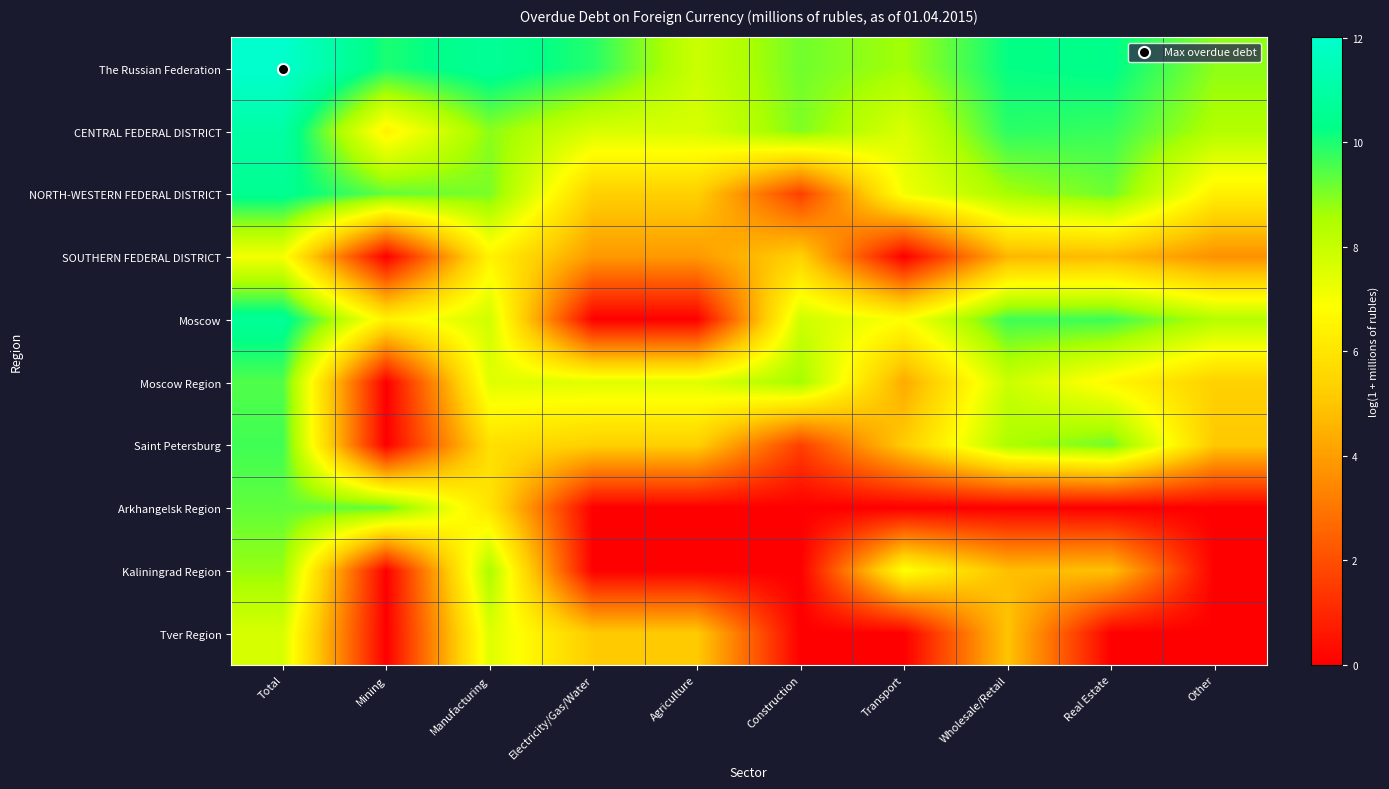

At how many categories does at least one series exceed 2?

10